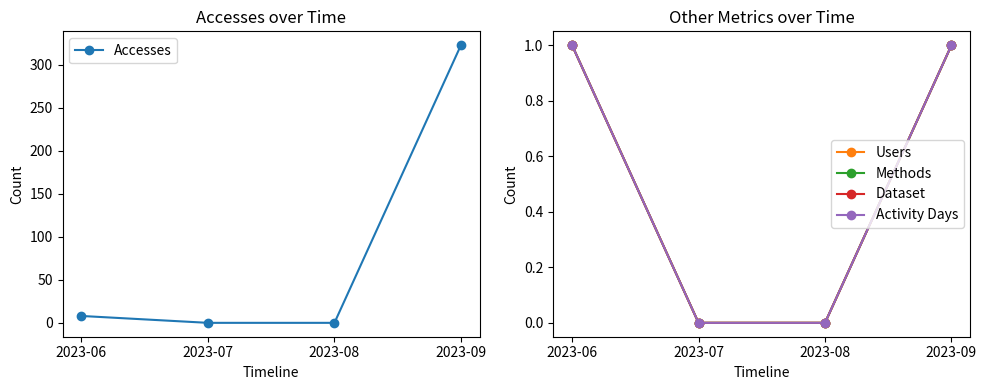

List the series in order of their peak value, highest first.

Accesses, Users, Methods, Dataset, Activity Days